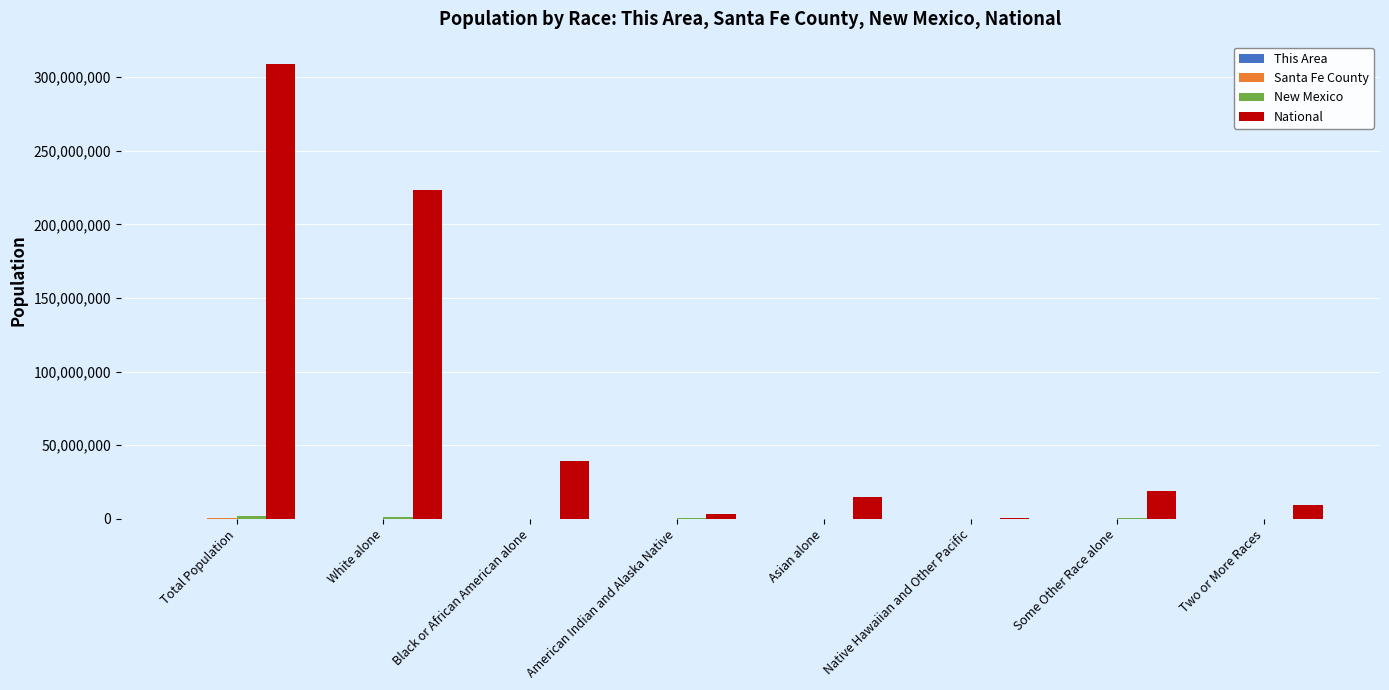

The National series shows 38929319 at Black or African American alone. True or false?

True